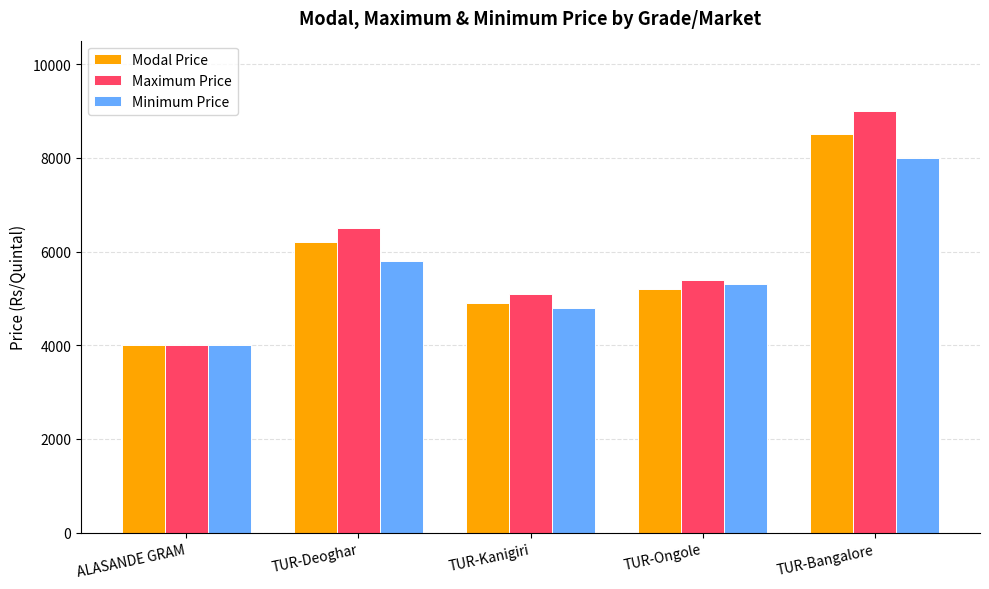

True or false: Modal Price has a value of 8495 at TUR-Ongole.

False